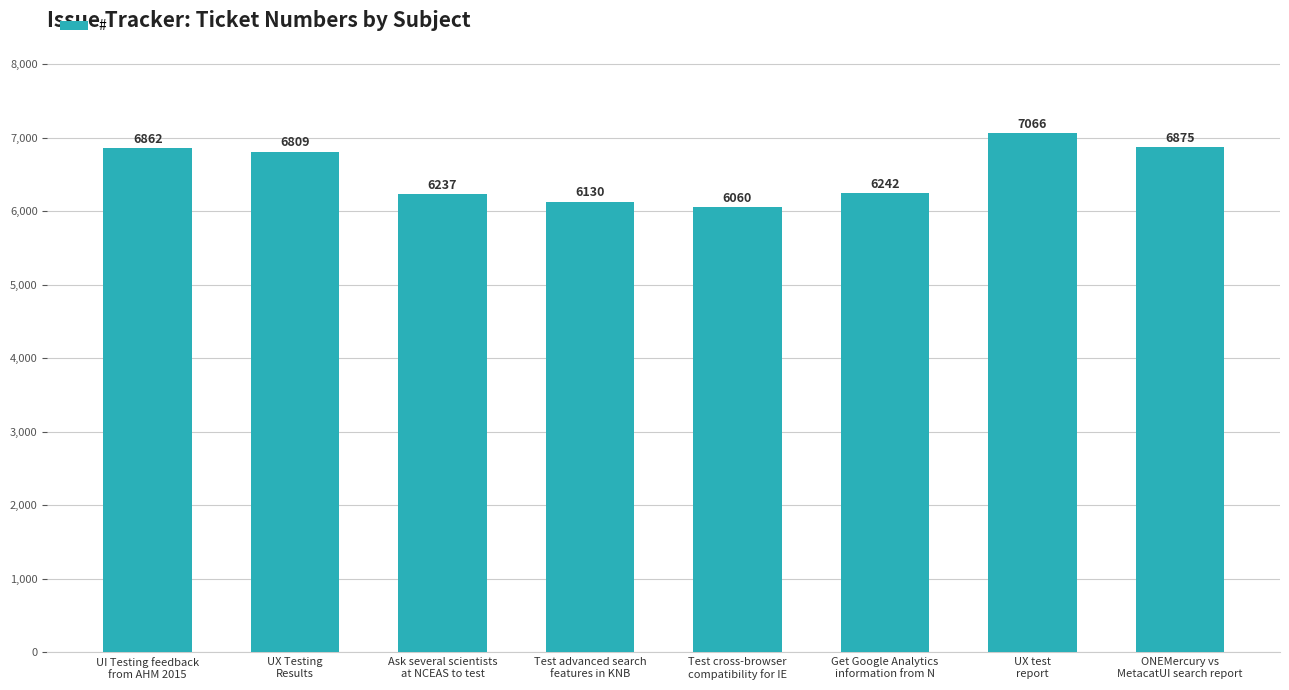

Is it true that the value at Get Google Analytics
information from N is 6242?

True